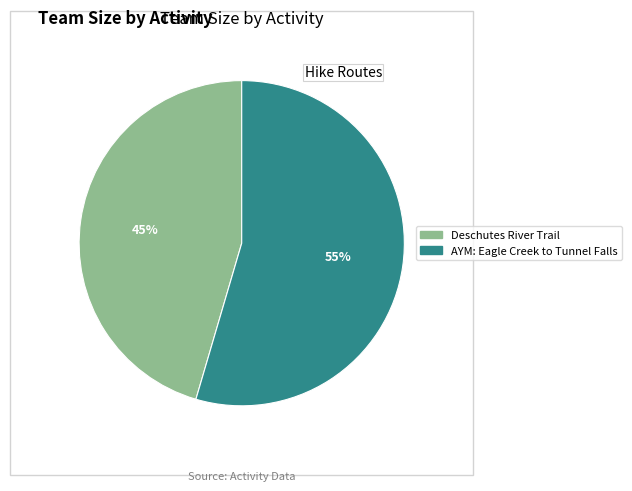

Rank the categories by value from lowest to highest.

Deschutes River Trail, AYM: Eagle Creek to Tunnel Falls